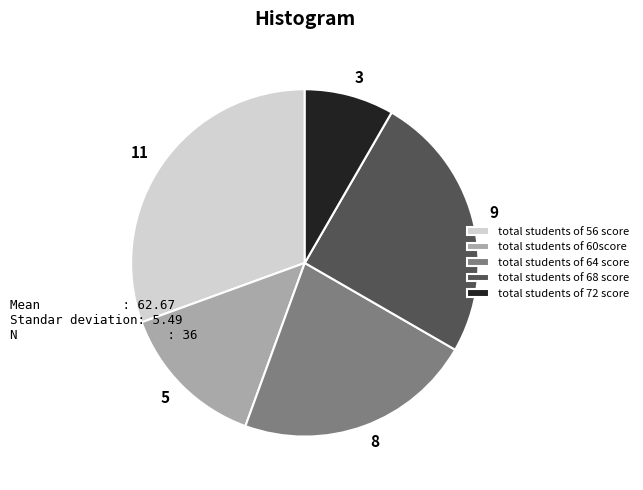

Approximately how many times larger is the value at 9 compared to 8?

1.1